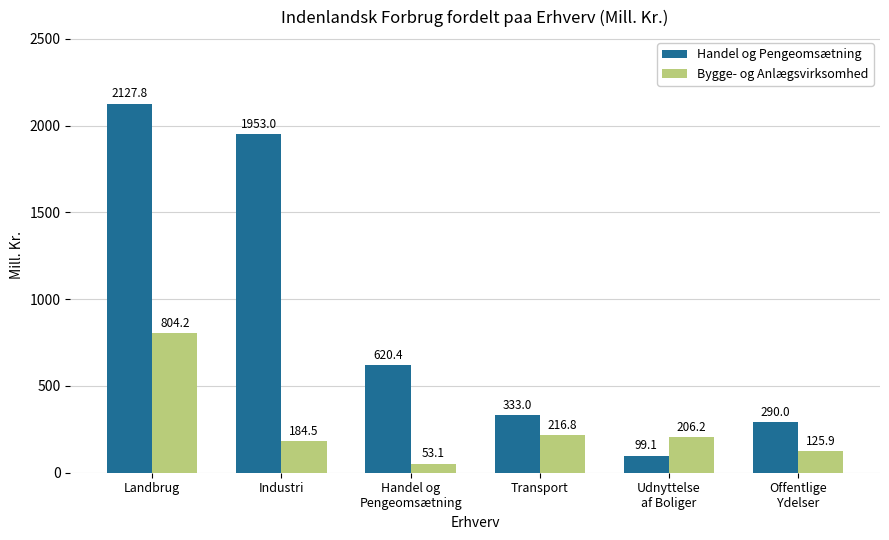

Rank the series by their average value, from highest to lowest.

Handel og Pengeomsætning, Bygge- og Anlægsvirksomhed